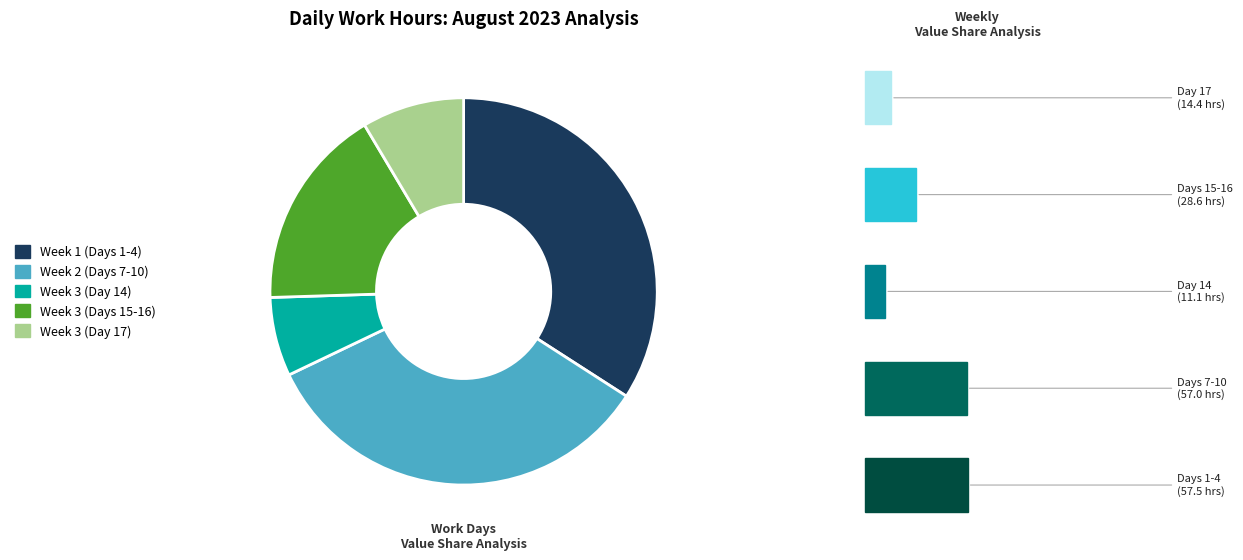

Which has a higher value, Week 3 (Day 14) or Week 1 (Days 1-4)?

Week 1 (Days 1-4)